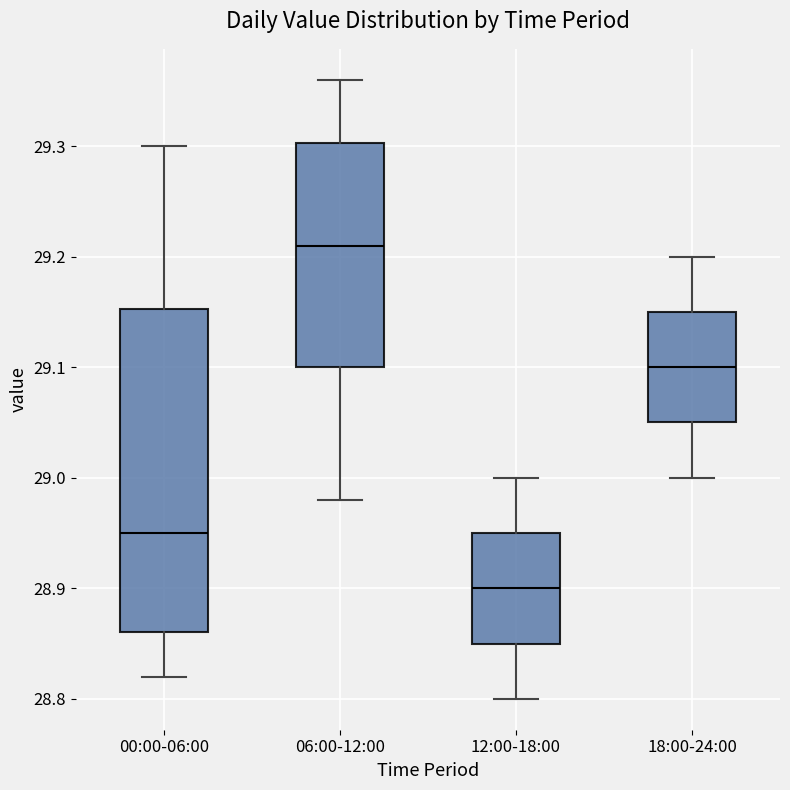

Reading left to right, transcribe this box plot: for each box, give where its median line is, the range the box spans, and where its two whiskers end, as read against the y-axis. The values are not printed on the chart, so give them approximately, as read against the axis.

00:00-06:00: median 28.95, box 28.86 to 29.15, whiskers 28.82 to 29.30
06:00-12:00: median 29.21, box 29.10 to 29.30, whiskers 28.98 to 29.36
12:00-18:00: median 28.90, box 28.85 to 28.95, whiskers 28.80 to 29.00
18:00-24:00: median 29.10, box 29.05 to 29.15, whiskers 29.00 to 29.20